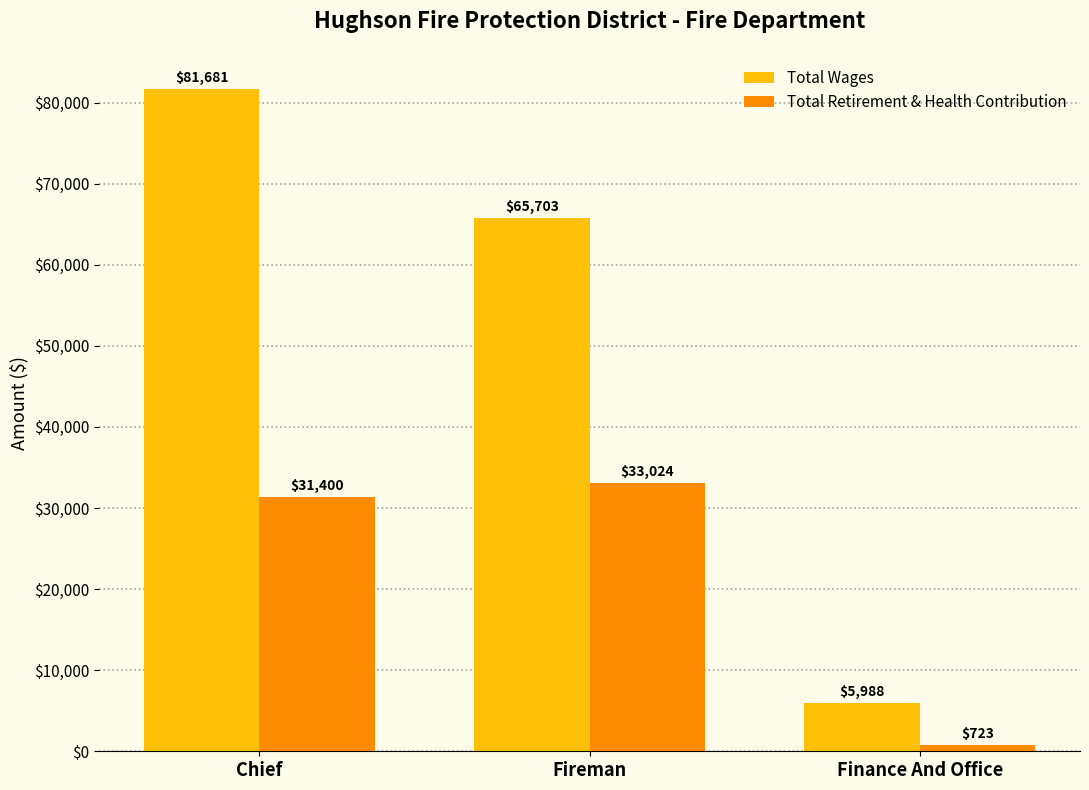

Reading right to left, list all the values displayed in this chart.

Total Wages: 5988	65703	81681
Total Retirement & Health Contribution: 723	33024	31400